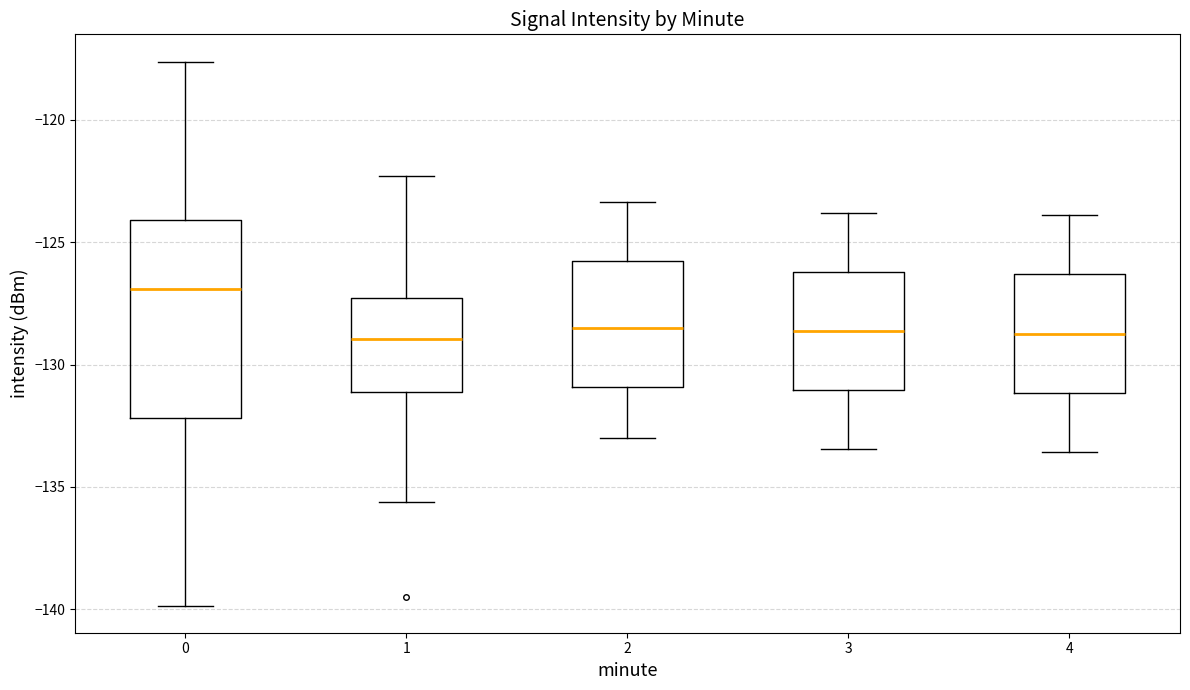

Reading left to right, transcribe this box plot: for each box, give where its median line is, the range the box spans, and where its two whiskers end, as read against the y-axis. The values are not printed on the chart, so give them approximately, as read against the axis.

0: median -127.0, box -132.0 to -124.0, whiskers -140.0 to -117.5
1: median -129.0, box -131.0 to -127.5, whiskers -135.5 to -122.5
2: median -128.5, box -131.0 to -126.0, whiskers -133.0 to -123.5
3: median -128.5, box -131.0 to -126.0, whiskers -133.5 to -124.0
4: median -128.5, box -131.0 to -126.5, whiskers -133.5 to -124.0